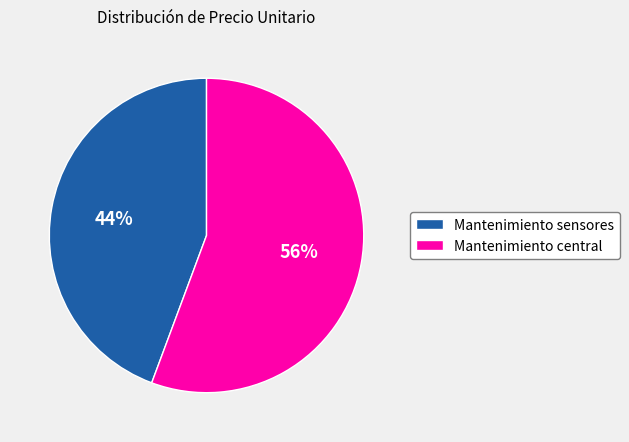

To the nearest percent, what is the combined percentage of Mantenimiento central and Mantenimiento sensores?

100%